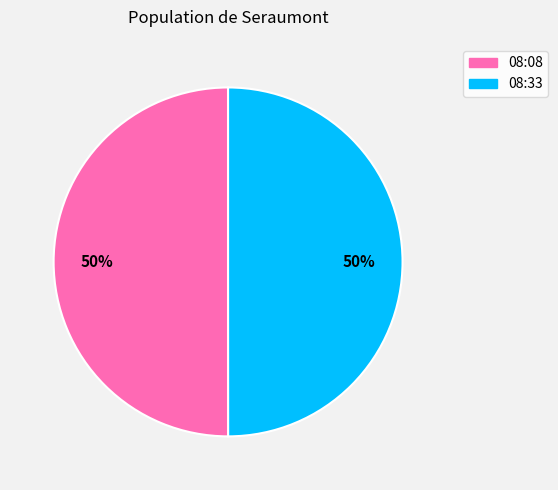

To the nearest percent, what is the average slice percentage?

50%